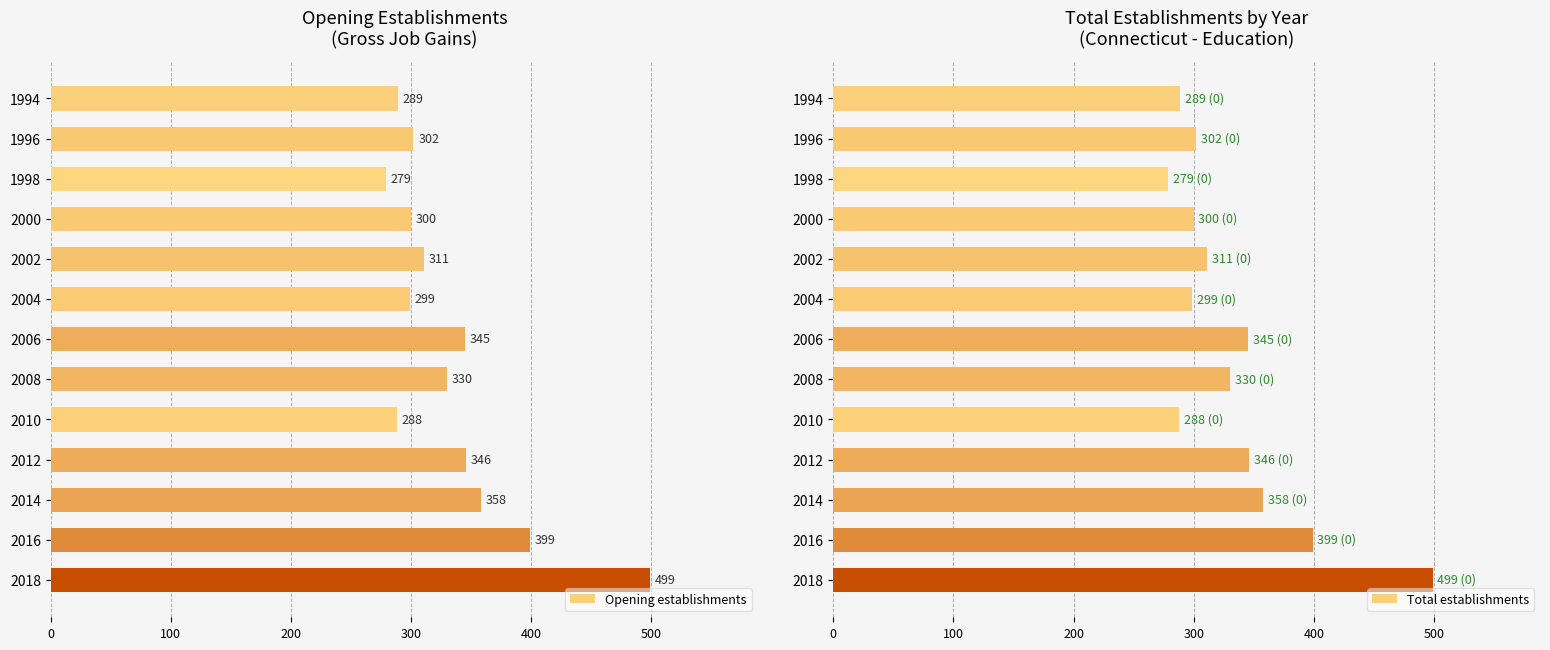

List the series in order of their peak value, lowest first.

Opening establishments, Total establishments